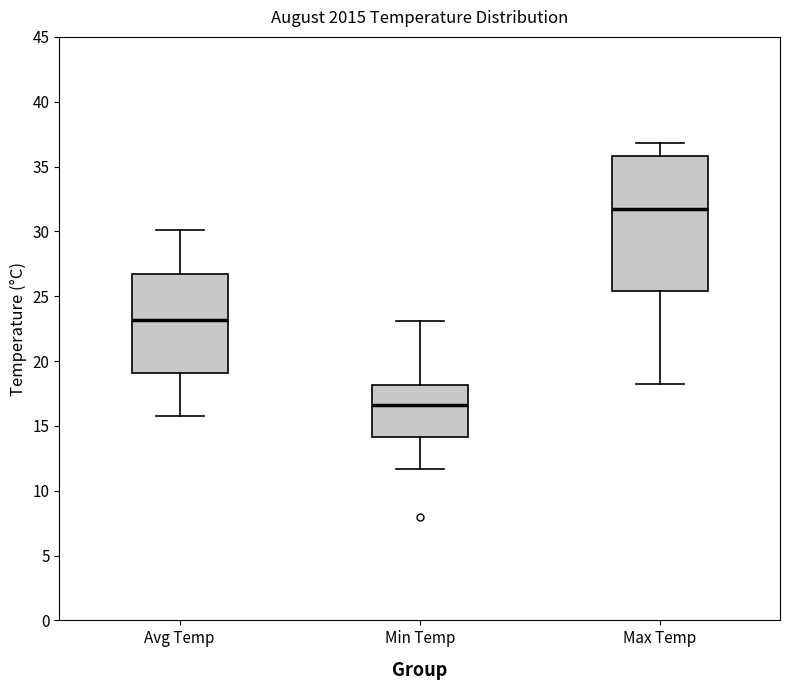

Reading left to right, transcribe this box plot: for each box, give where its median line is, the range the box spans, and where its two whiskers end, as read against the y-axis. The values are not printed on the chart, so give them approximately, as read against the axis.

Avg Temp: median 23.0, box 19.0 to 27.0, whiskers 16.0 to 30.0
Min Temp: median 16.5, box 14.0 to 18.0, whiskers 11.5 to 23.0
Max Temp: median 31.5, box 25.5 to 36.0, whiskers 18.0 to 37.0